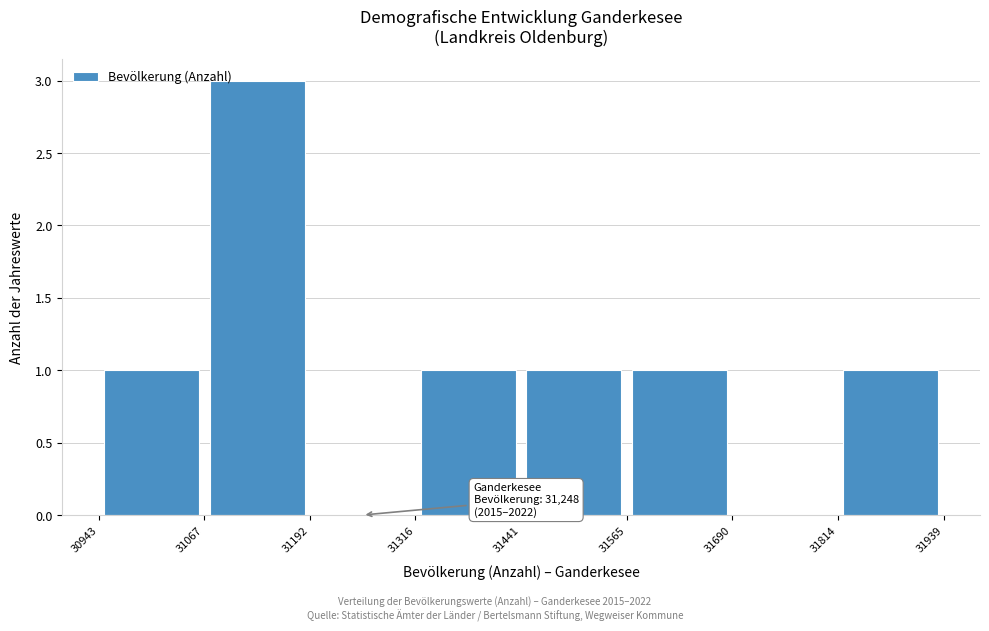

Which range on the x-axis has the tallest bar?

31067 to 31192